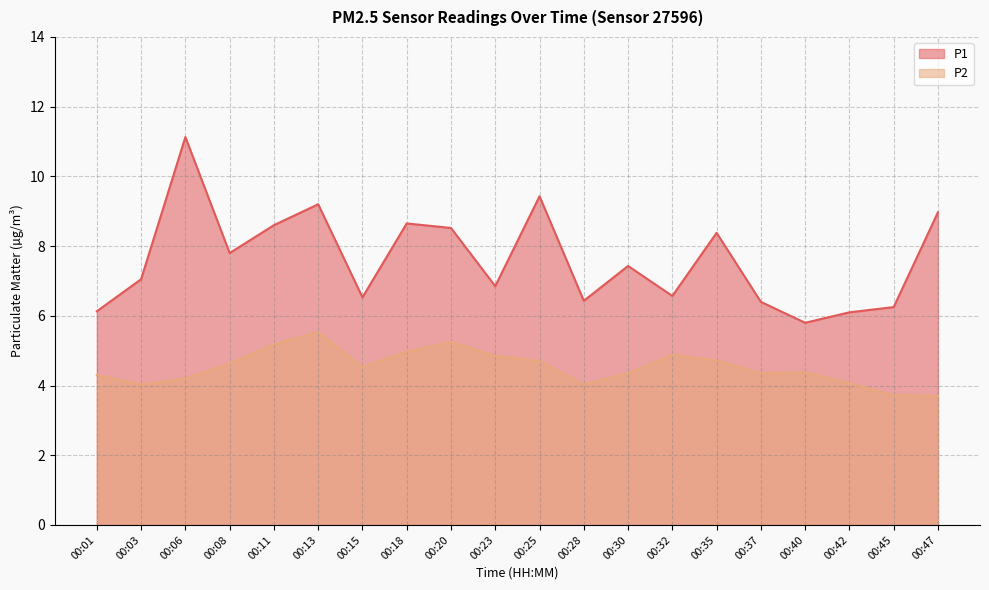

Reading left to right, transcribe all the data shown in this chart.

P1: 00:01=6.1	00:03=7.0	00:06=11.1	00:08=7.8	00:11=8.6	00:13=9.2	00:15=6.5	00:18=8.7	00:20=8.5	00:23=6.8	00:25=9.4	00:28=6.4	00:30=7.4	00:32=6.6	00:35=8.4	00:37=6.4	00:40=5.8	00:42=6.1	00:45=6.2	00:47=9.0
P2: 00:01=4.3	00:03=4.0	00:06=4.2	00:08=4.6	00:11=5.2	00:13=5.5	00:15=4.5	00:18=5.0	00:20=5.2	00:23=4.8	00:25=4.7	00:28=4.0	00:30=4.3	00:32=4.9	00:35=4.7	00:37=4.3	00:40=4.4	00:42=4.1	00:45=3.7	00:47=3.7